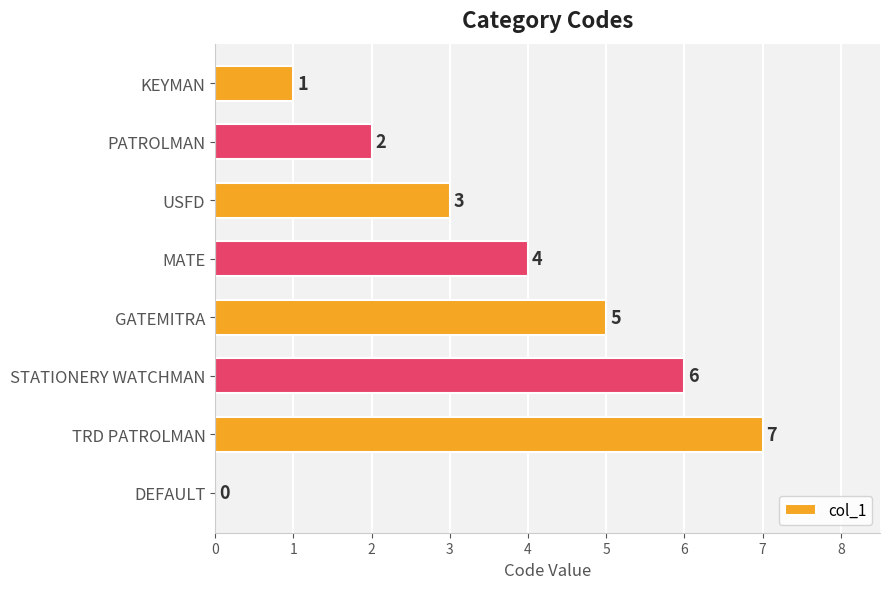

Count the values in the range 2 to 6.

5